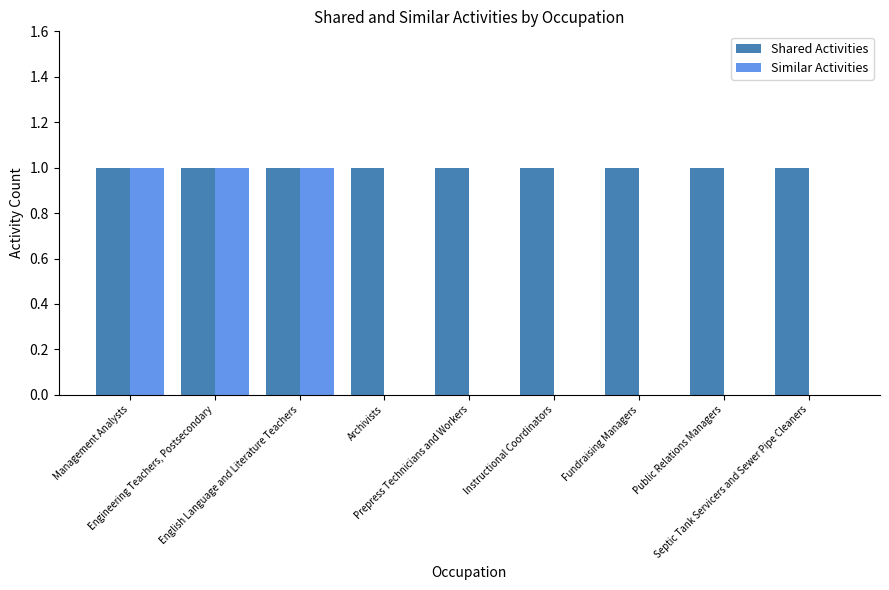

How many series are shown in this chart?

2